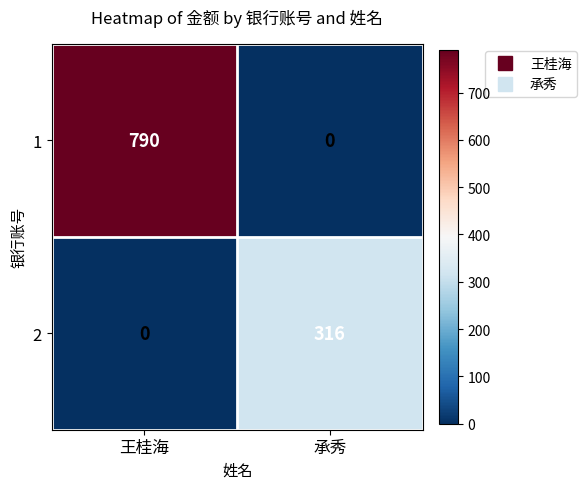

Reading left to right, list all the values displayed in this chart.

1: 王桂海=790	承秀=0
2: 王桂海=0	承秀=316